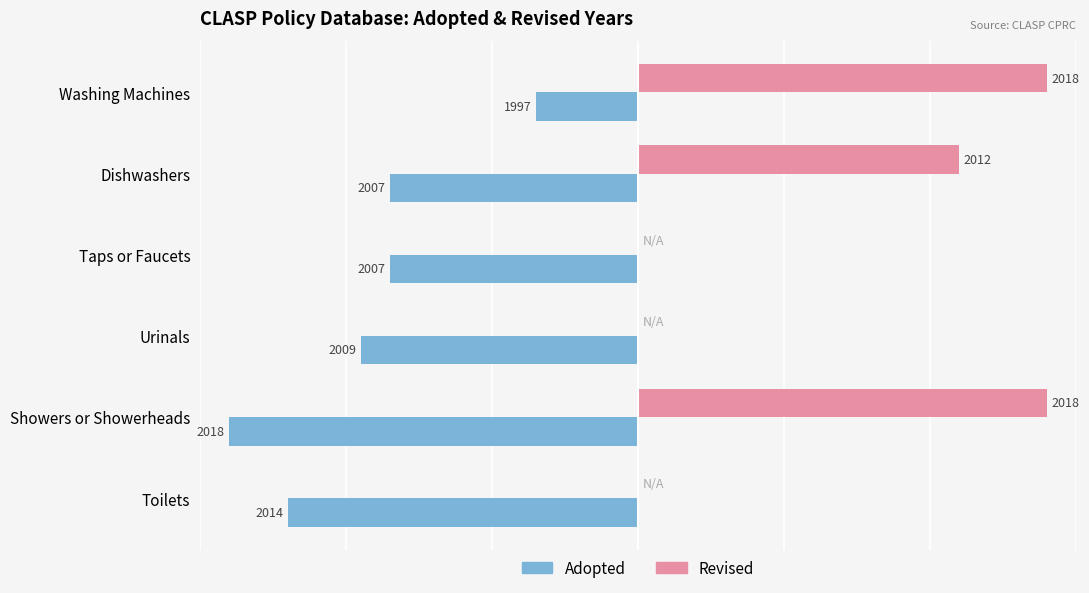

What are all the series names shown in the legend?

Adopted, Revised